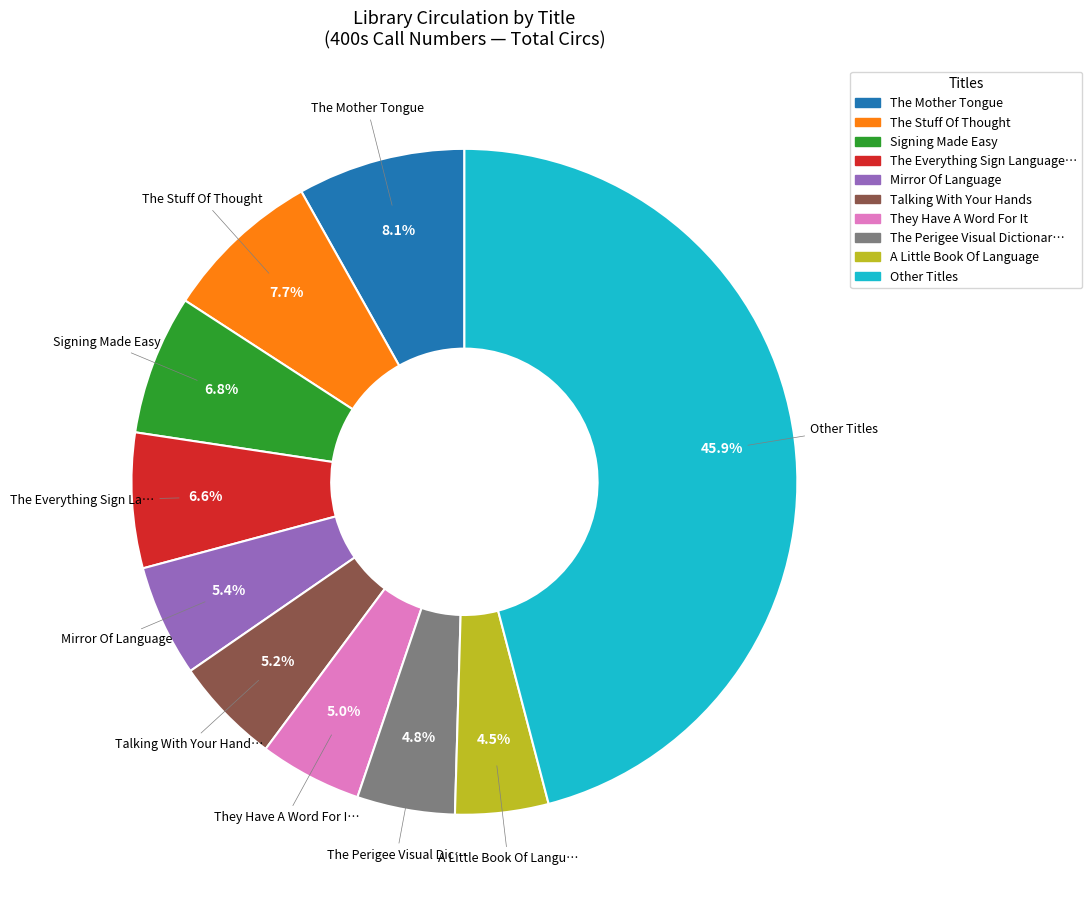

How many slices are in this pie chart?

10